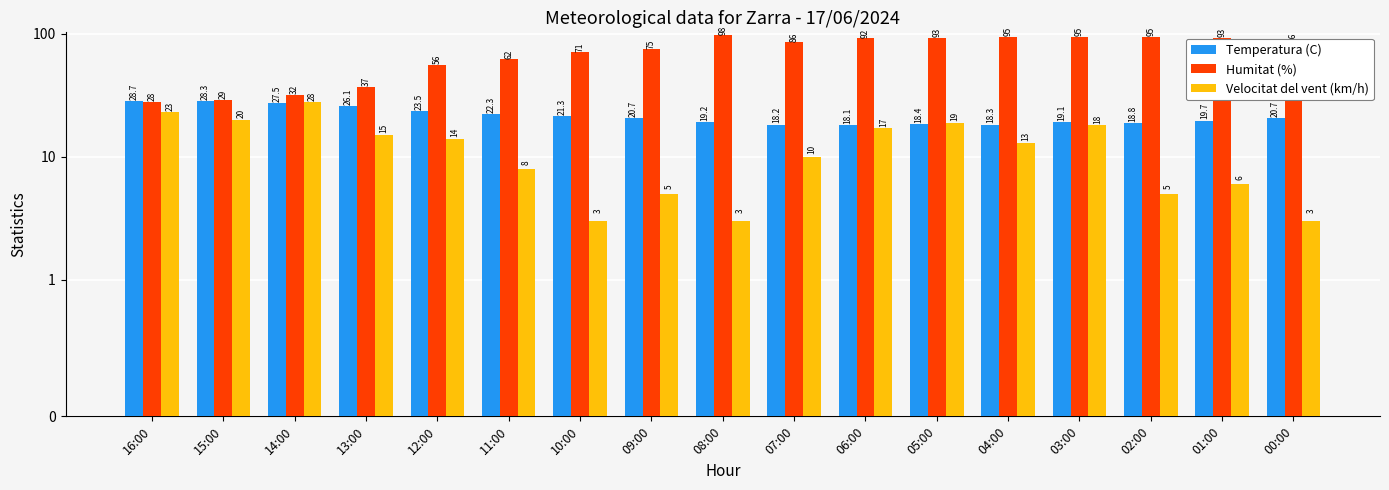

What is the difference between the highest and lowest values at 02:00?

90.0